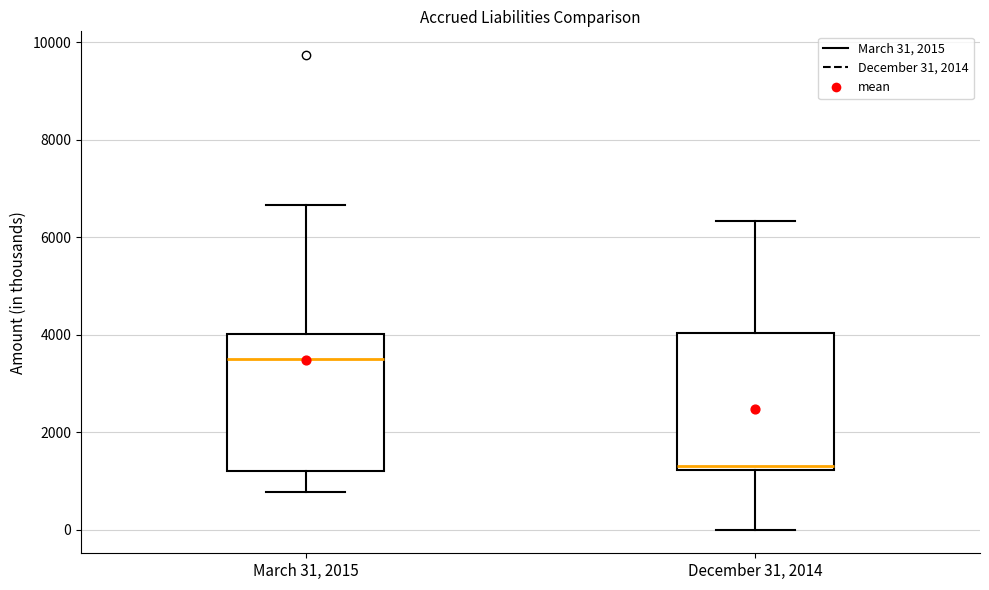

Which box's median line is the highest?

March 31, 2015